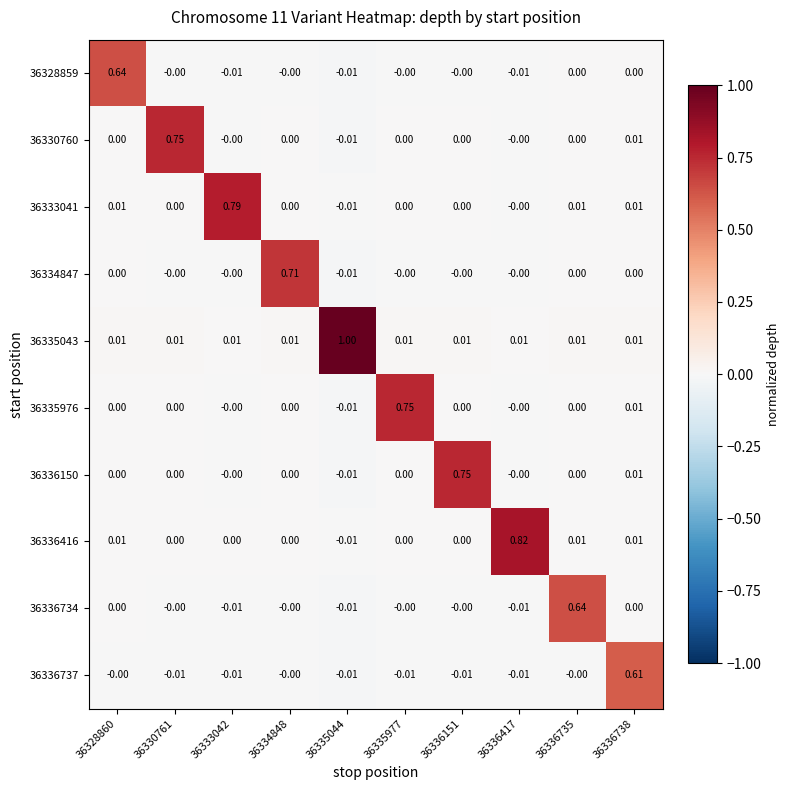

Is the value of 36330760 at 36330761 greater than the value of 36334847 at 36336151?

Yes